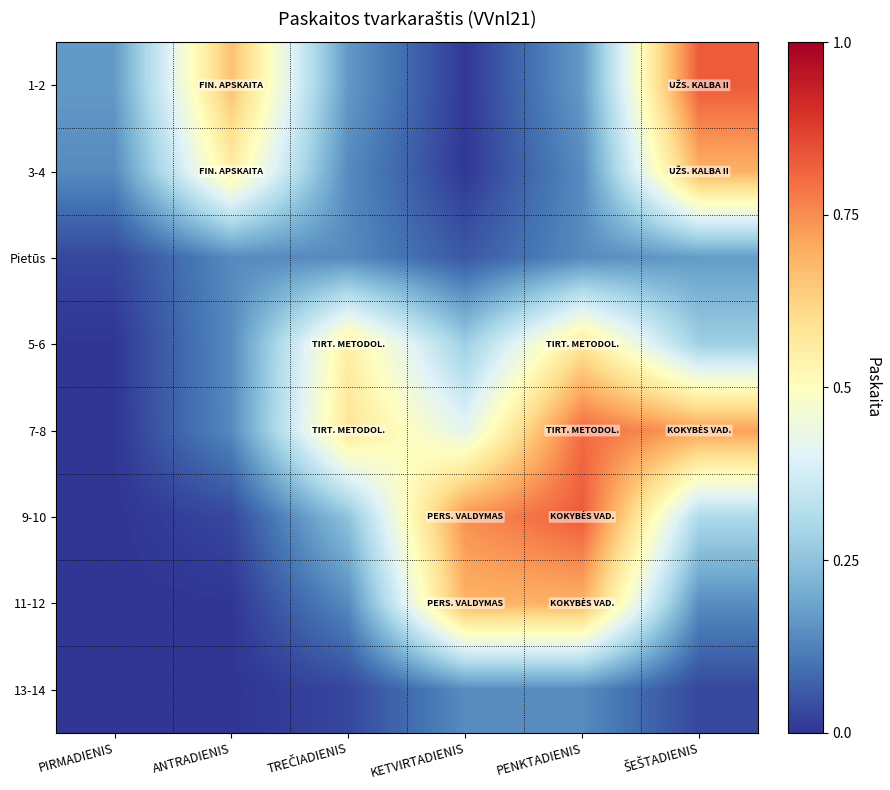

Reading left to right, extract all data points from this chart.

1-2: PIRMADIENIS=0.2	ANTRADIENIS=0.7	TREČIADIENIS=0.2	KETVIRTADIENIS=0.0	PENKTADIENIS=0.2	ŠEŠTADIENIS=0.8
3-4: PIRMADIENIS=0.1	ANTRADIENIS=0.6	TREČIADIENIS=0.1	KETVIRTADIENIS=0.0	PENKTADIENIS=0.1	ŠEŠTADIENIS=0.7
Pietūs: PIRMADIENIS=0.0	ANTRADIENIS=0.1	TREČIADIENIS=0.1	KETVIRTADIENIS=0.1	PENKTADIENIS=0.1	ŠEŠTADIENIS=0.2
5-6: PIRMADIENIS=0.0	ANTRADIENIS=0.1	TREČIADIENIS=0.6	KETVIRTADIENIS=0.3	PENKTADIENIS=0.6	ŠEŠTADIENIS=0.3
7-8: PIRMADIENIS=0.0	ANTRADIENIS=0.1	TREČIADIENIS=0.6	KETVIRTADIENIS=0.4	PENKTADIENIS=0.8	ŠEŠTADIENIS=0.7
9-10: PIRMADIENIS=0.0	ANTRADIENIS=0.0	TREČIADIENIS=0.3	KETVIRTADIENIS=0.7	PENKTADIENIS=0.8	ŠEŠTADIENIS=0.3
11-12: PIRMADIENIS=0.0	ANTRADIENIS=0.0	TREČIADIENIS=0.1	KETVIRTADIENIS=0.7	PENKTADIENIS=0.7	ŠEŠTADIENIS=0.1
13-14: PIRMADIENIS=0.0	ANTRADIENIS=0.0	TREČIADIENIS=0.0	KETVIRTADIENIS=0.1	PENKTADIENIS=0.1	ŠEŠTADIENIS=0.0